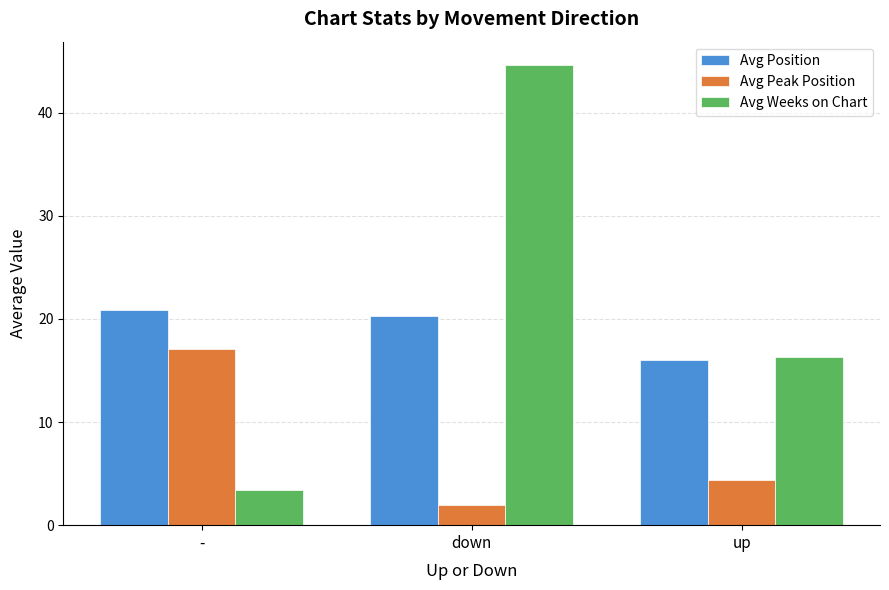

Where does the Avg Position series first go above 20?

-